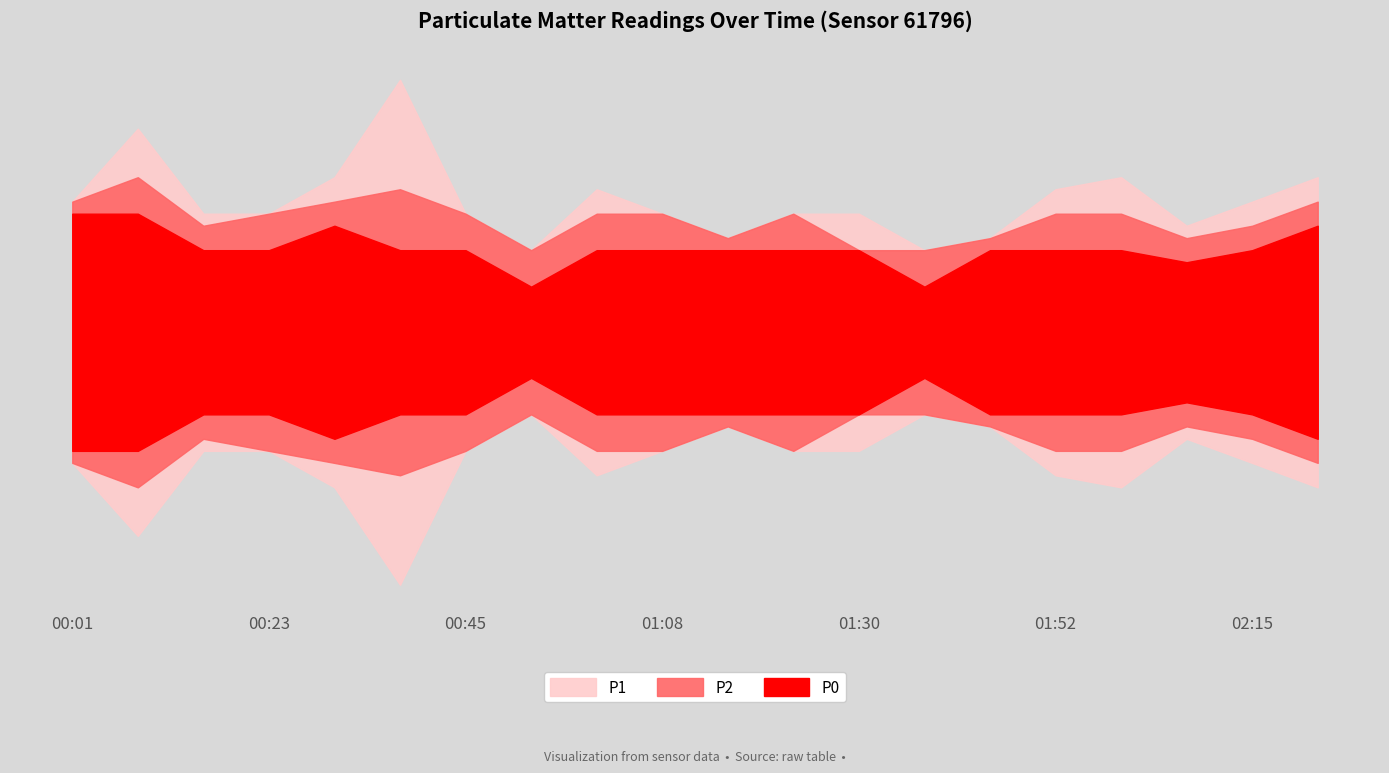

True or false: P0 has more than 1 interior local peaks.

False